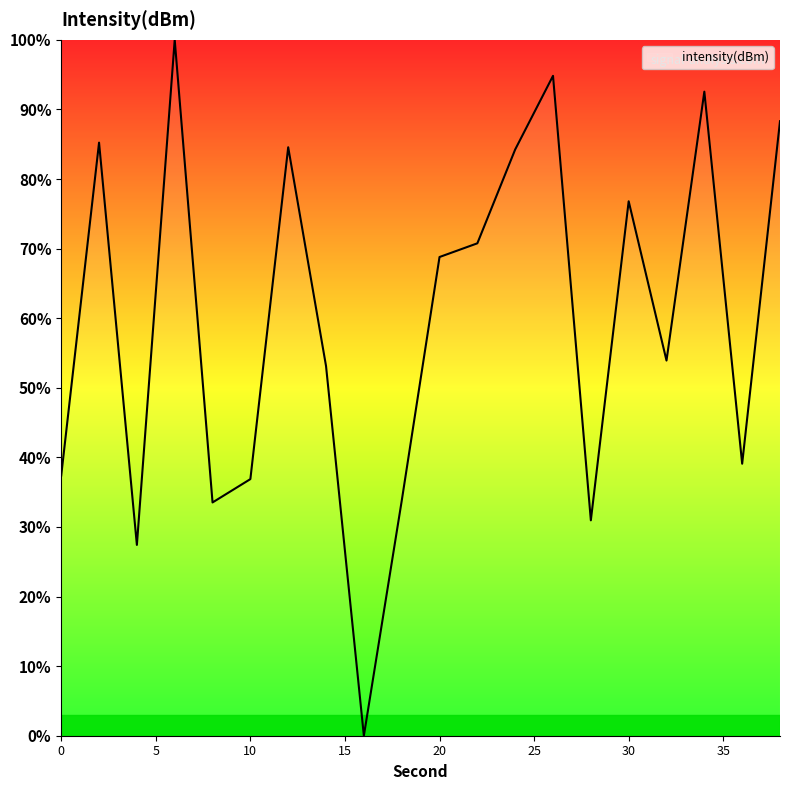

What is the difference between the maximum and minimum values?

100.0